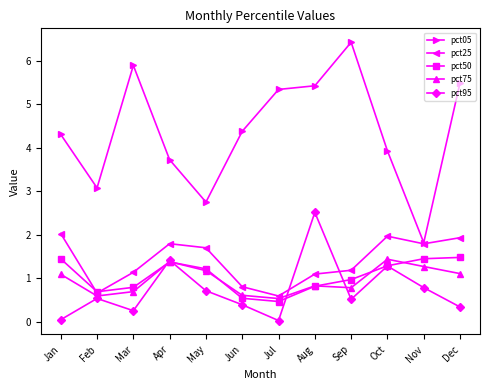

What is the value of the pct05 point at the 10th from the left?

3.9